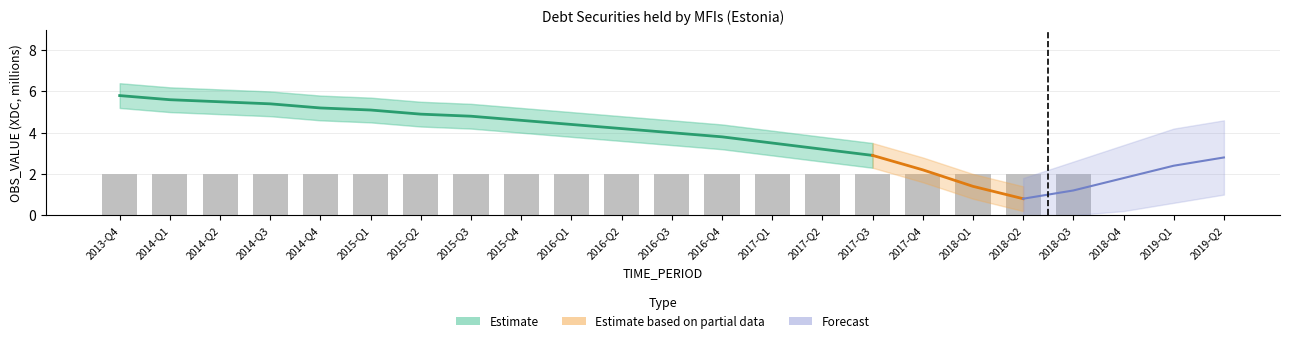

What is the label of the 18th bar from the left?

2018-Q1